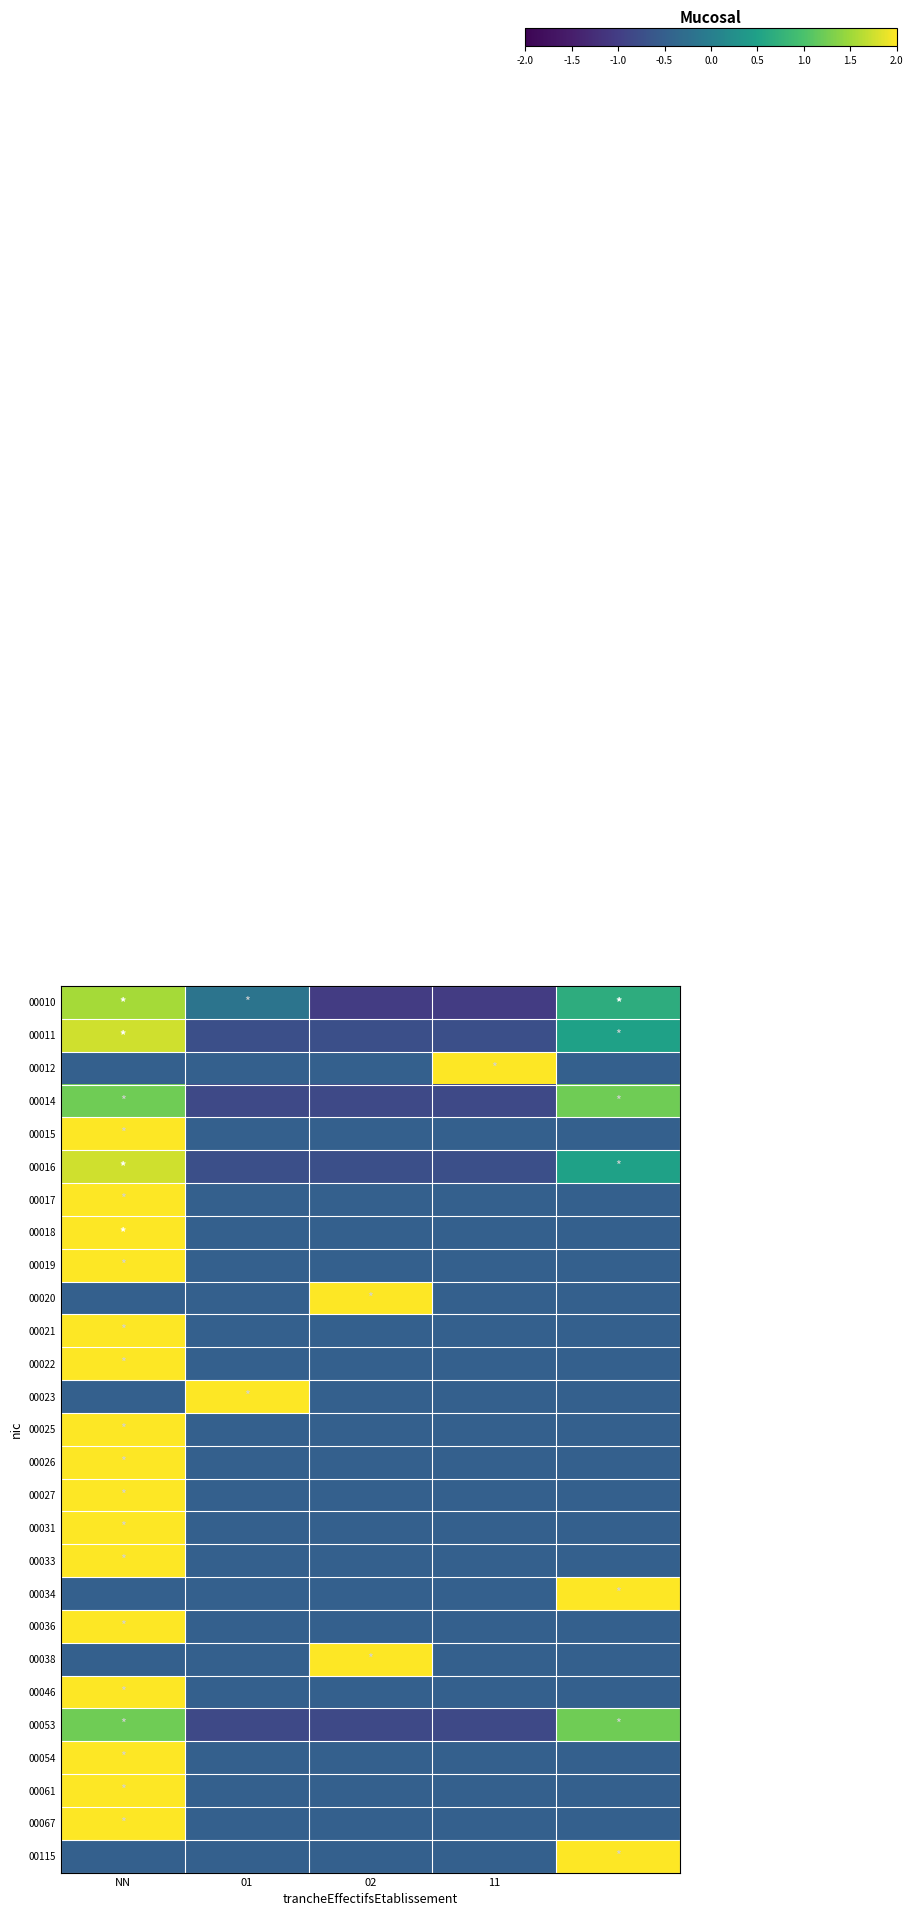

Which label corresponds to the smallest value in the chart?

02